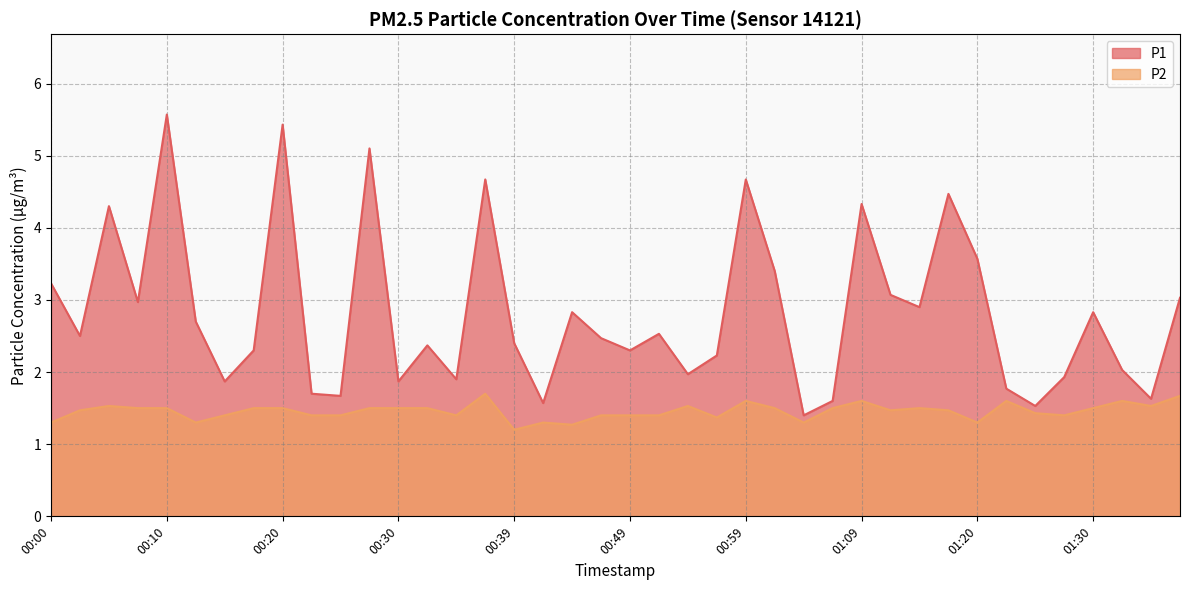

Which category has the lowest value in the P1 series?

01:04